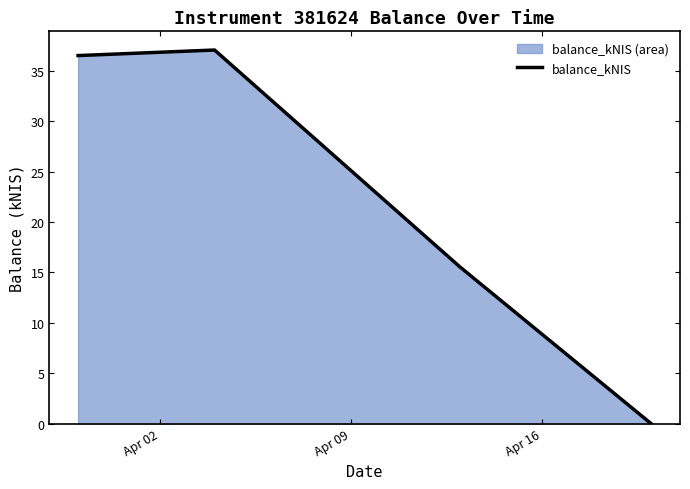

True or false: the data has more than 1 interior local peaks.

False